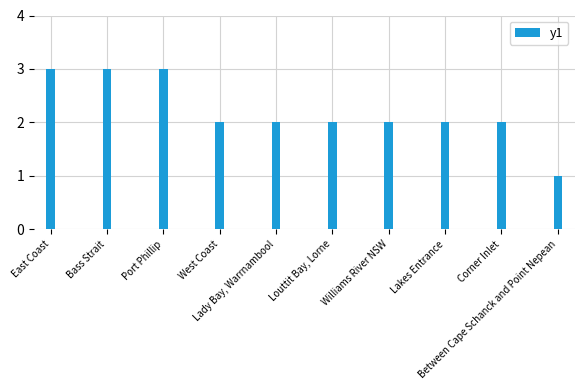

What is the greatest value displayed?

3